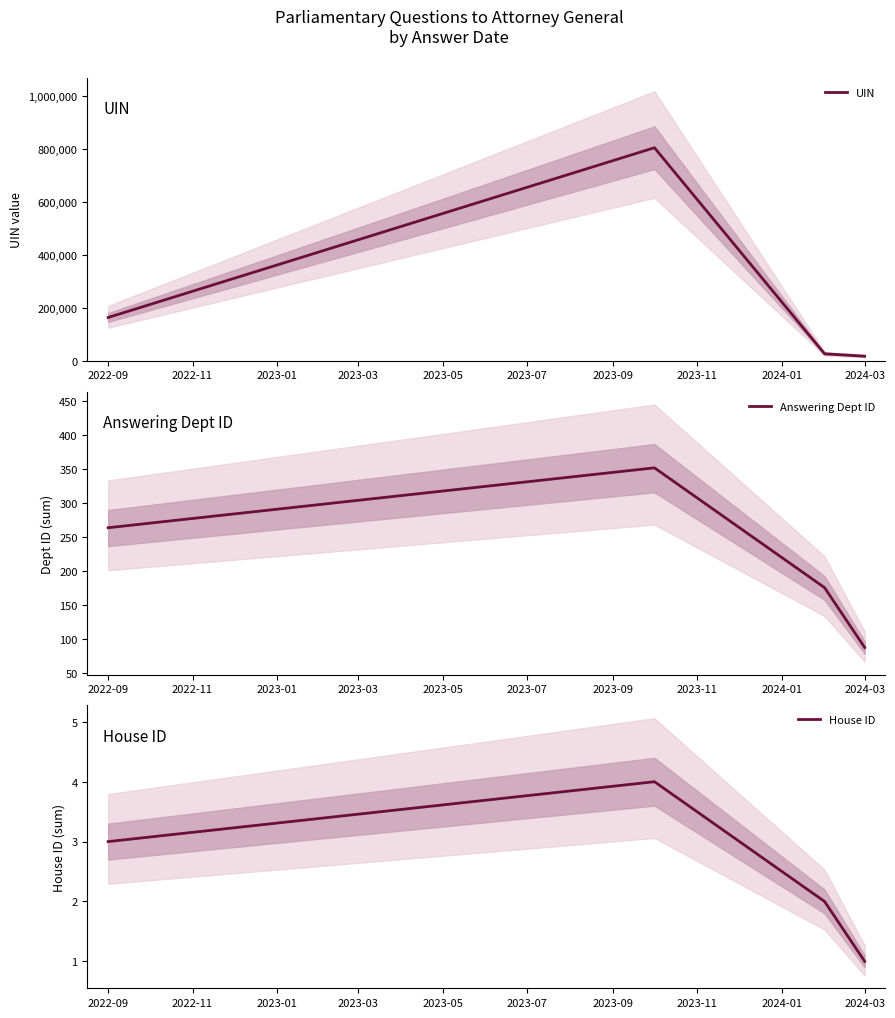

Where is UIN nearest to the value 410542?

2022-09